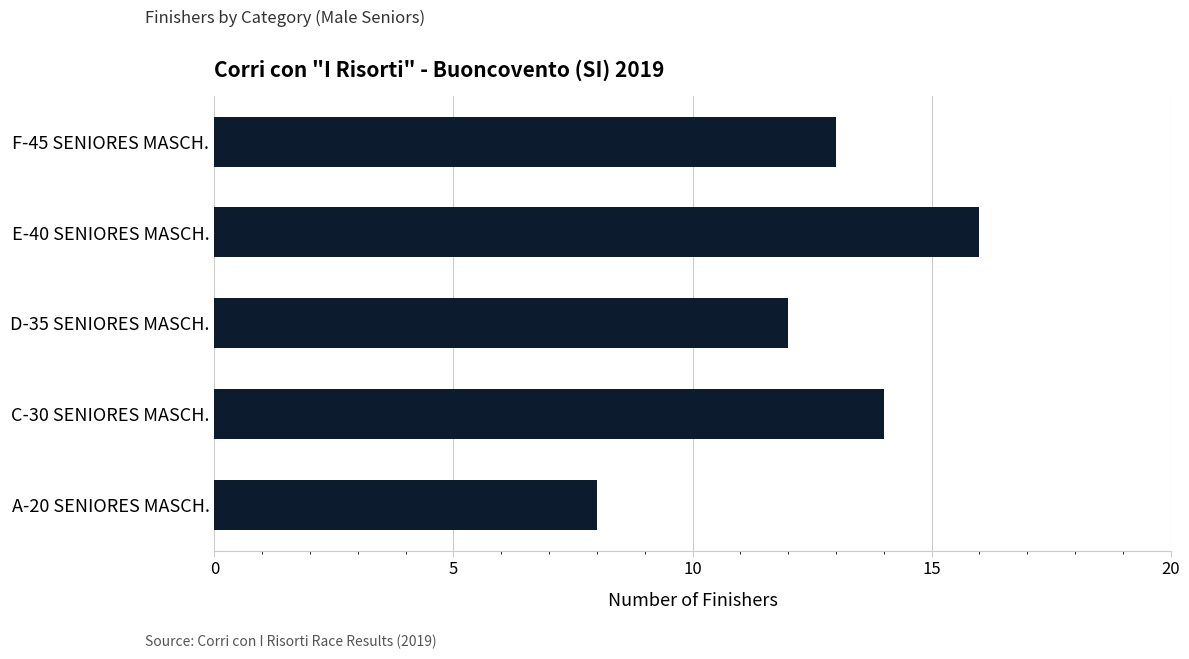

What is the change in value from A-20 SENIORES MASCH. to E-40 SENIORES MASCH.?

+8